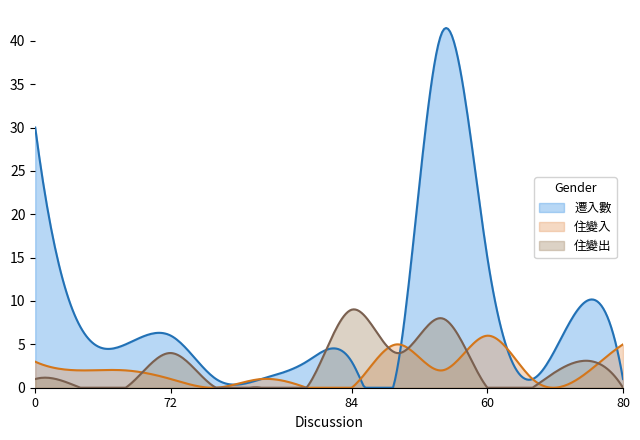

What is the difference between the second highest and minimum values in the 住變出 series?

9.0